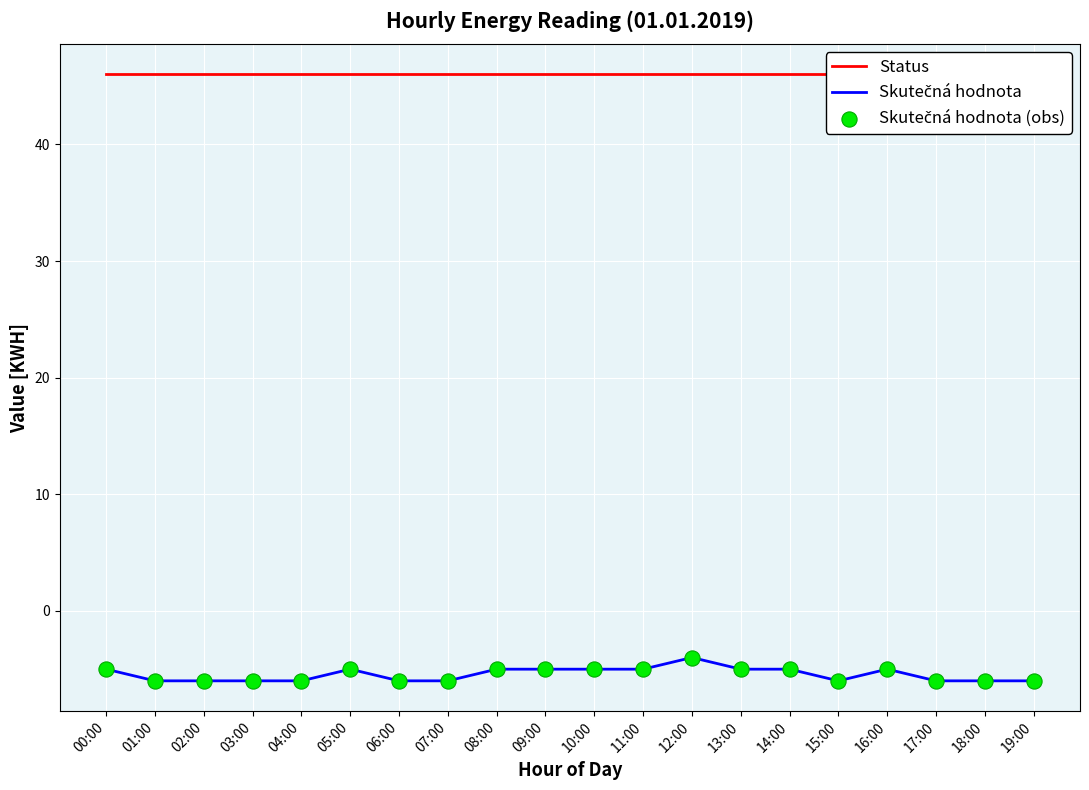

What is the total value across all series at 14:00?

36